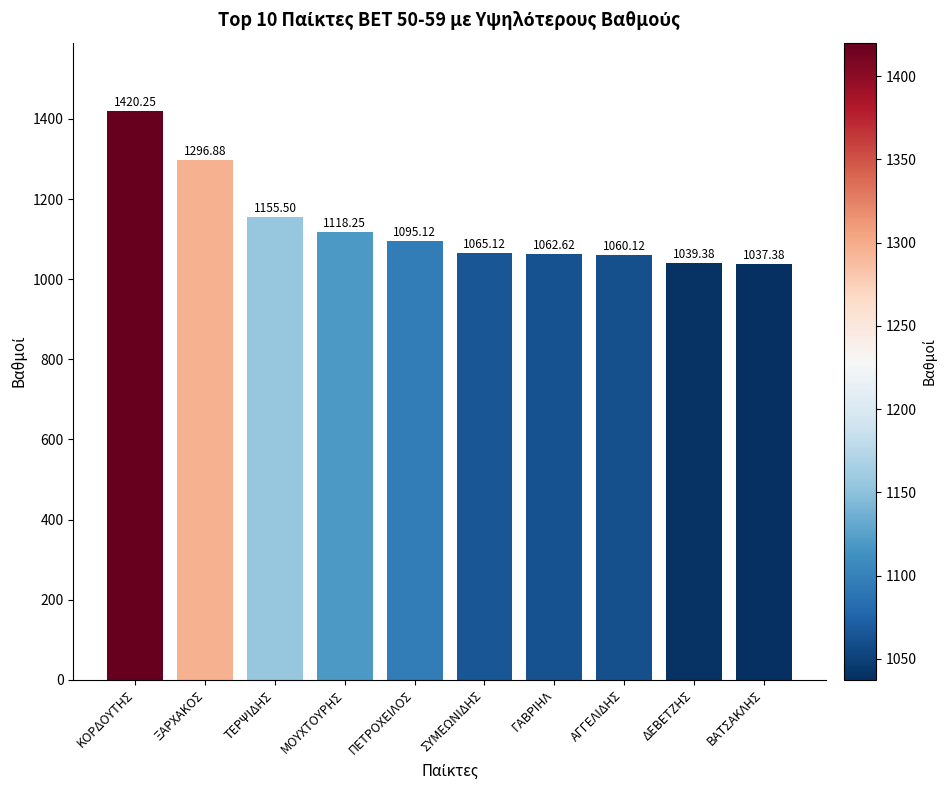

Rank the categories by value from highest to lowest.

ΚΟΡΔΟΥΤΗΣ, ΞΑΡΧΑΚΟΣ, ΤΕΡΨΙΔΗΣ, ΜΟΥΧΤΟΥΡΗΣ, ΠΕΤΡΟΧΕΙΛΟΣ, ΣΥΜΕΩΝΙΔΗΣ, ΓΑΒΡΙΗΛ, ΑΓΓΕΛΙΔΗΣ, ΔΕΒΕΤΖΗΣ, ΒΑΤΣΑΚΛΗΣ